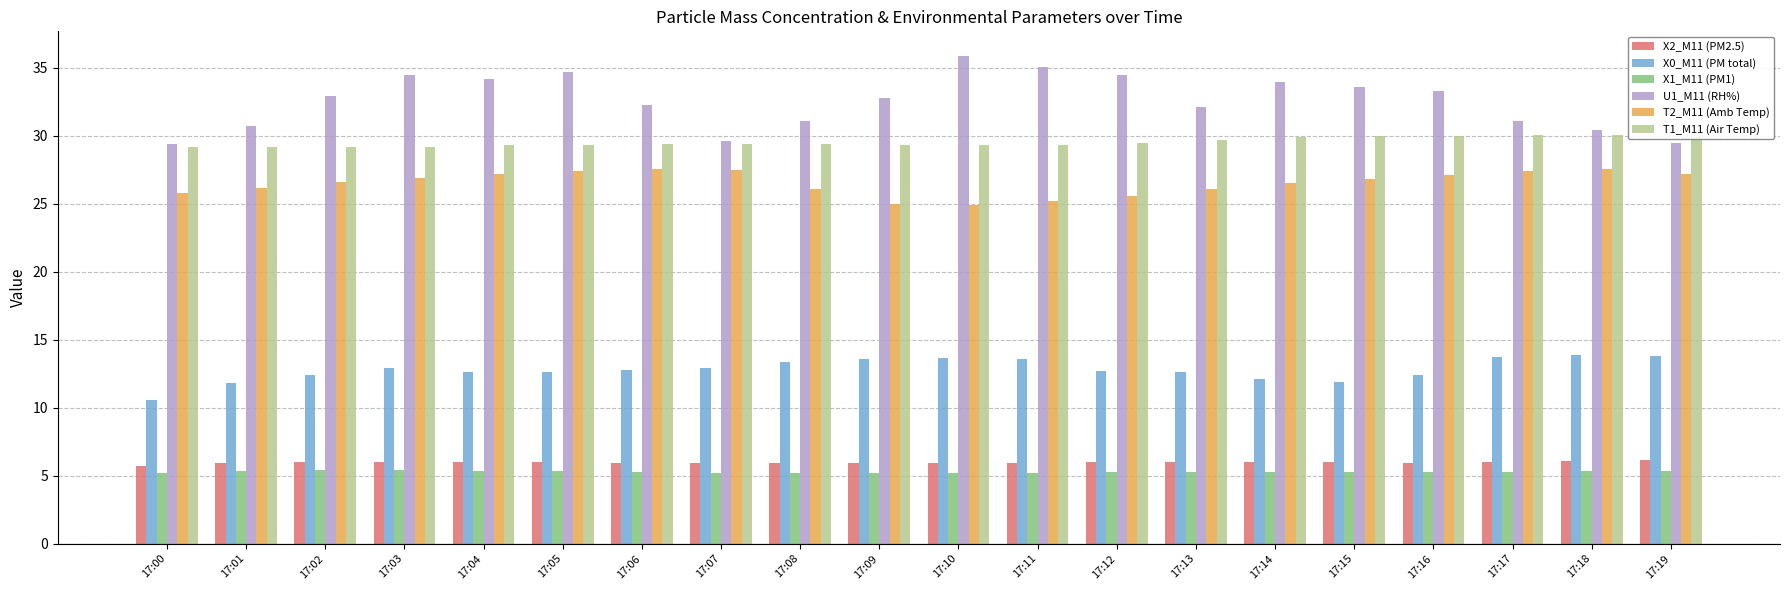

Between 17:19 and 17:08, which is larger?

17:19